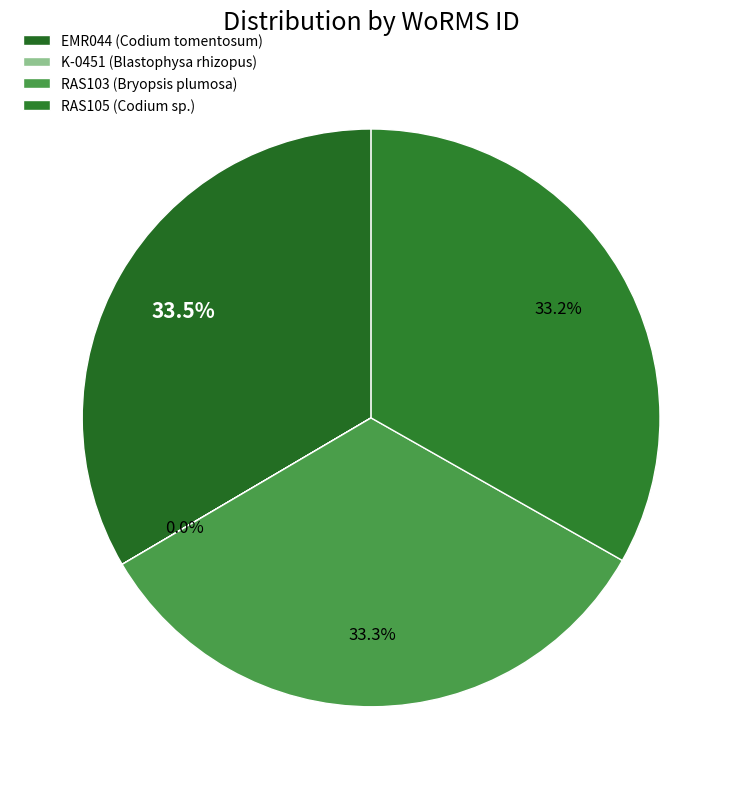

What is the change in value from EMR044 (Codium tomentosum) to RAS105 (Codium sp.)?

-1093